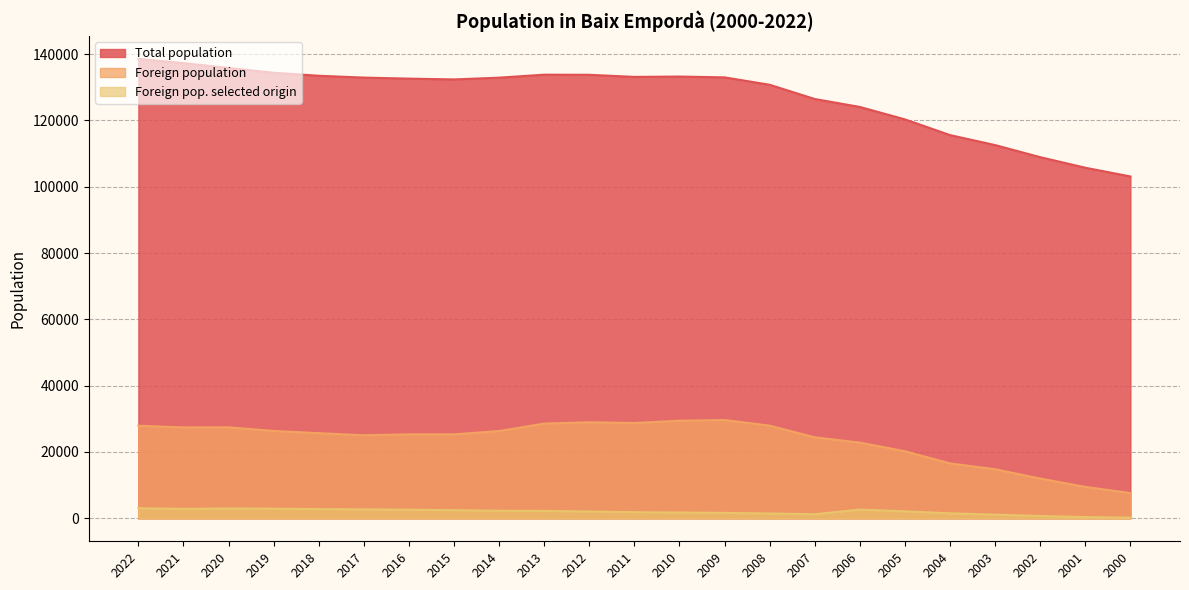

Which category has the highest value in the Foreign pop. selected origin series?

2022